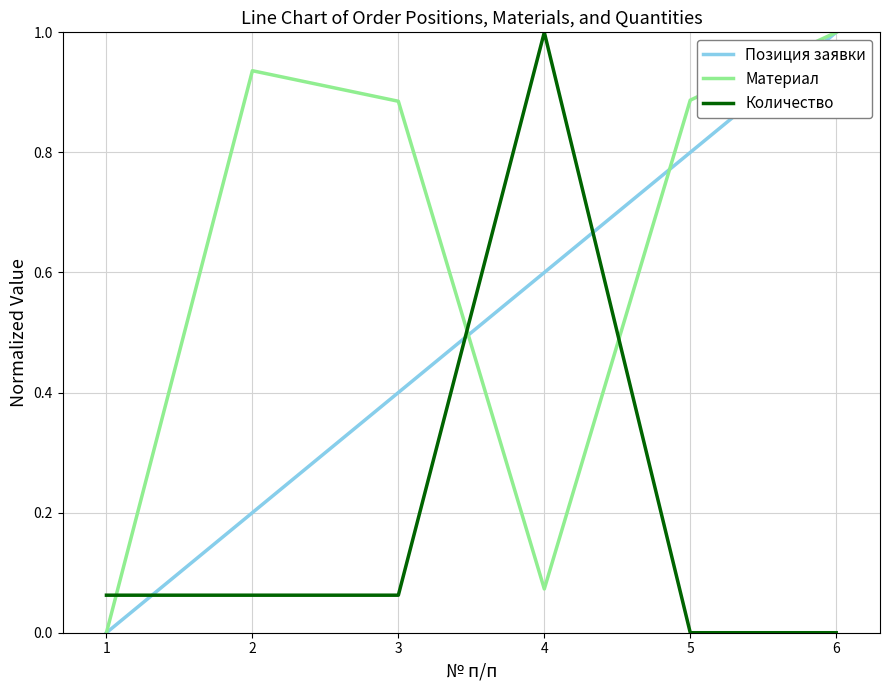

True or false: Позиция заявки has a value of 0.4 at 3.

True